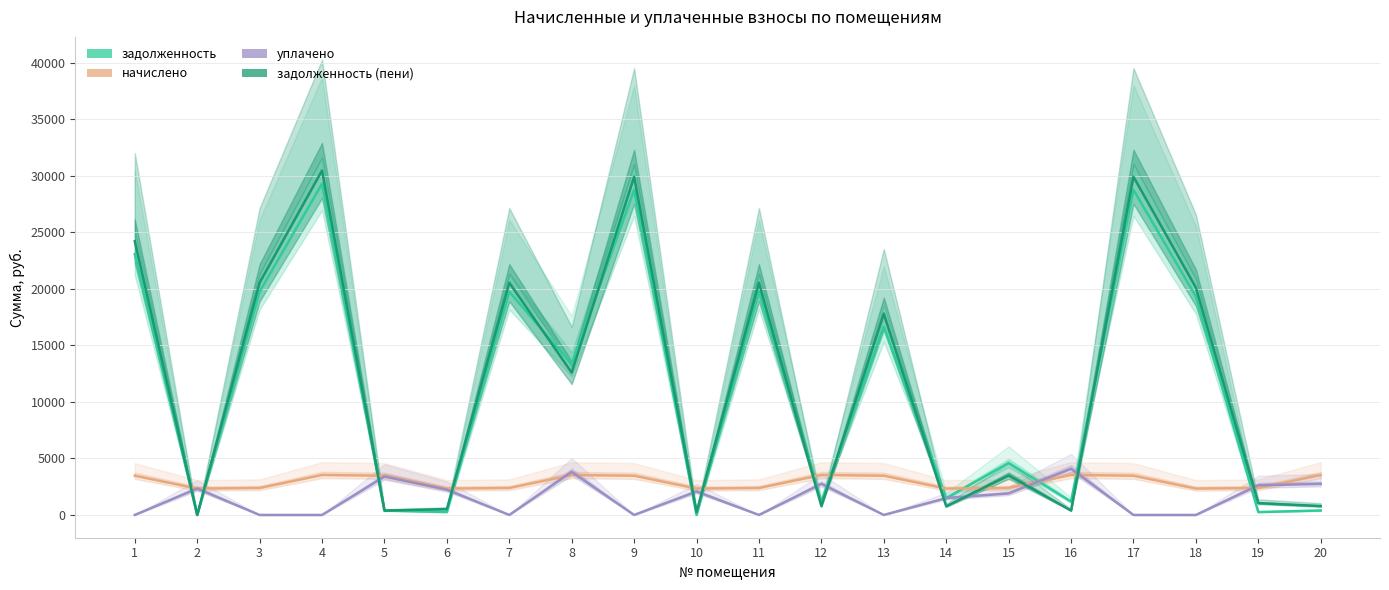

Which series has the widest spread of values?

задолженность (пени)